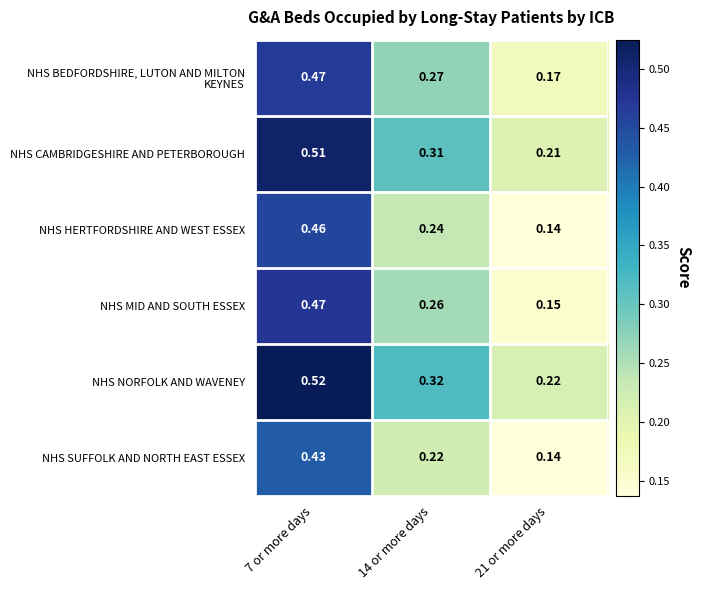

Which series changed the most between 7 or more days and 14 or more days?

NHS HERTFORDSHIRE AND WEST ESSEX